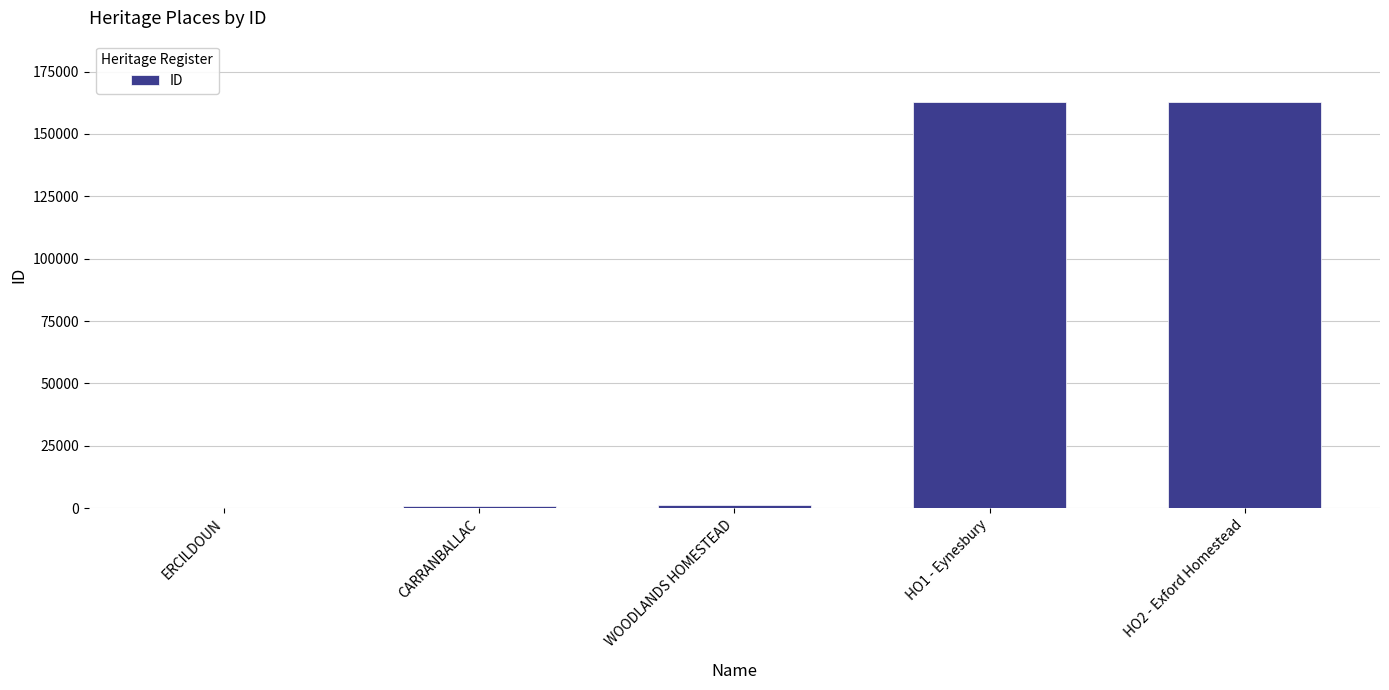

What is the greatest value displayed?

162928